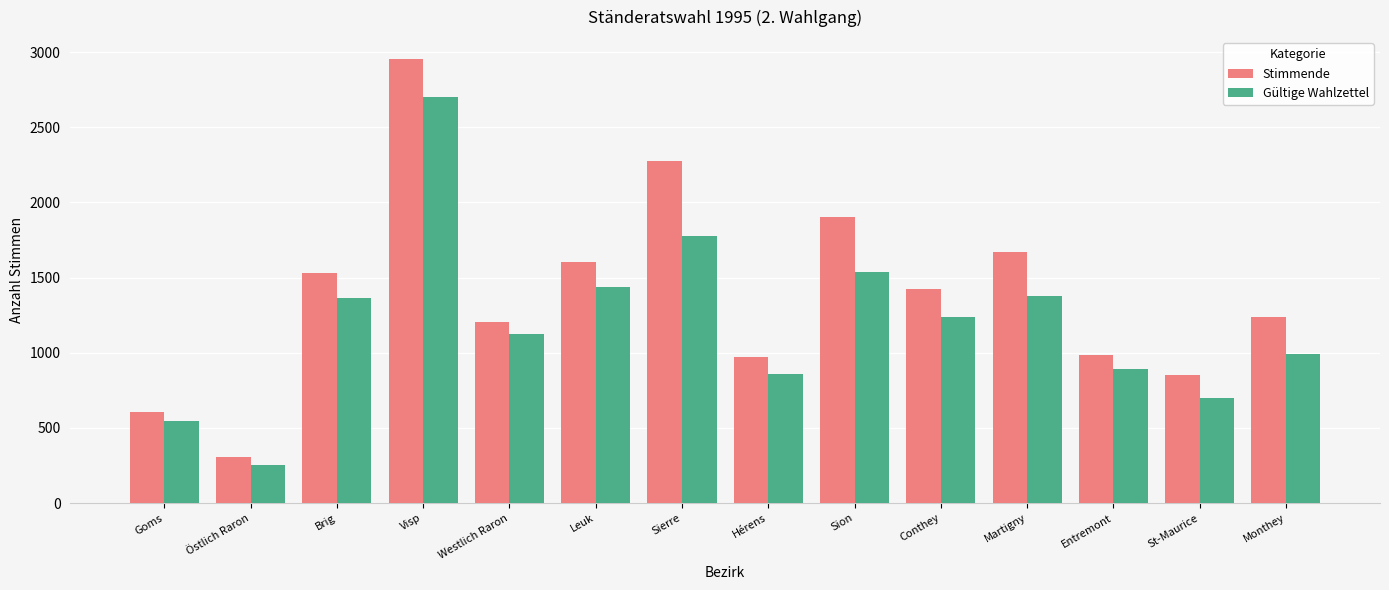

What position from the left is Conthey?

10